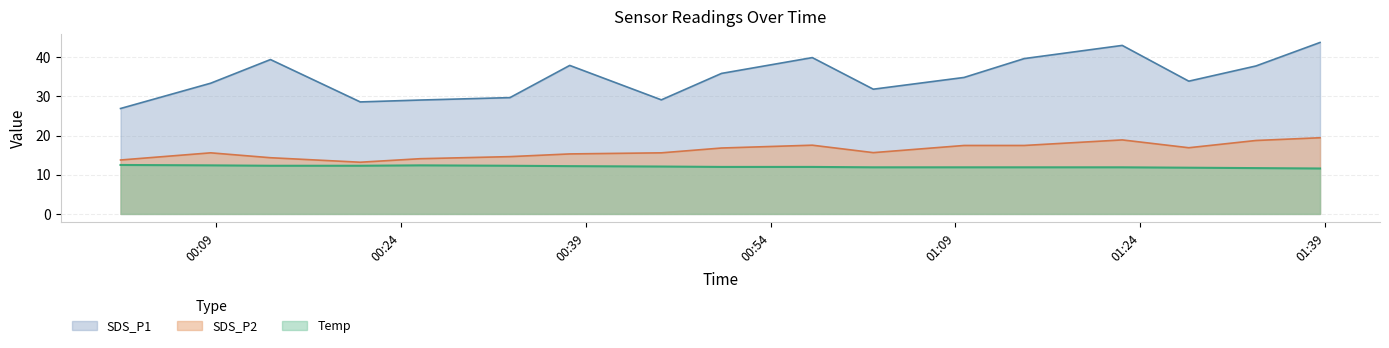

Does the chart have visible grid lines?

Yes